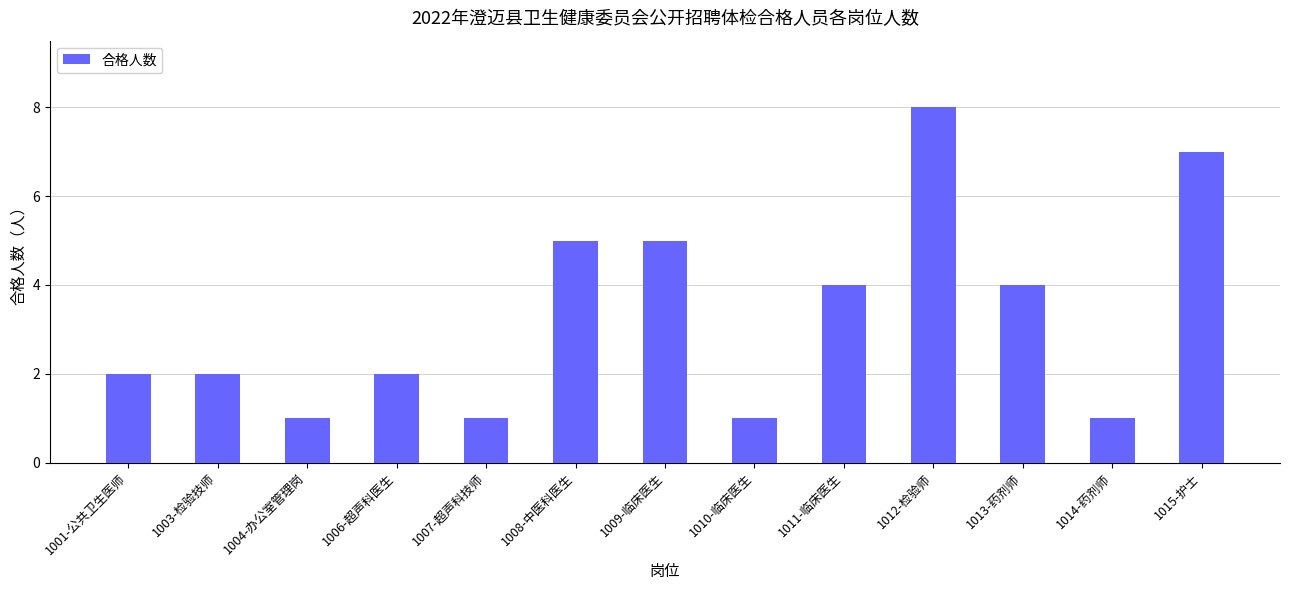

Is it true that the value at 1009-临床医生 is 1?

False